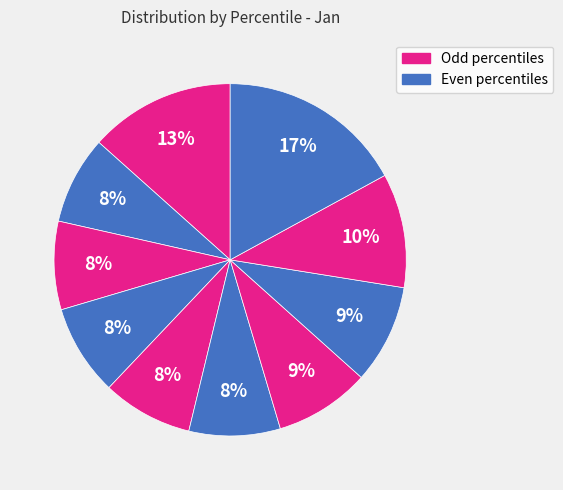

To the nearest percent, what is the difference between the largest and smallest slice percentages?

9%